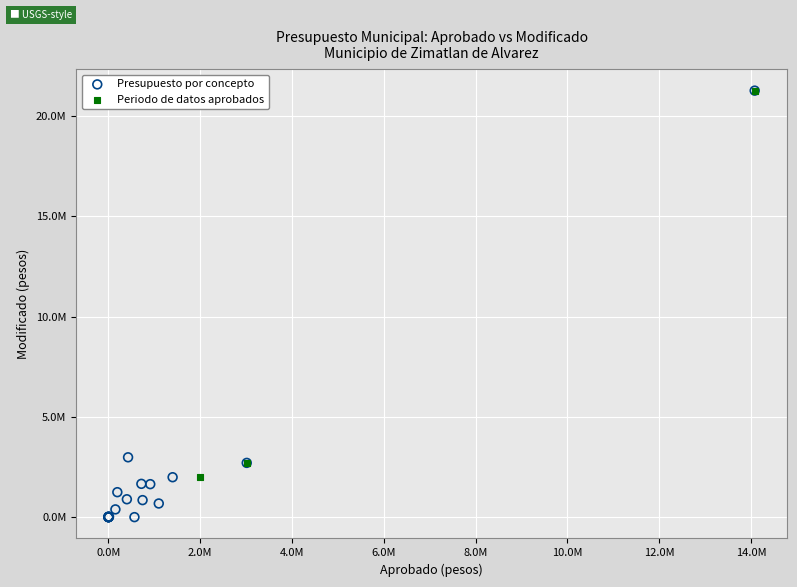

What are all the series names shown in the legend?

Presupuesto por concepto, Periodo de datos aprobados